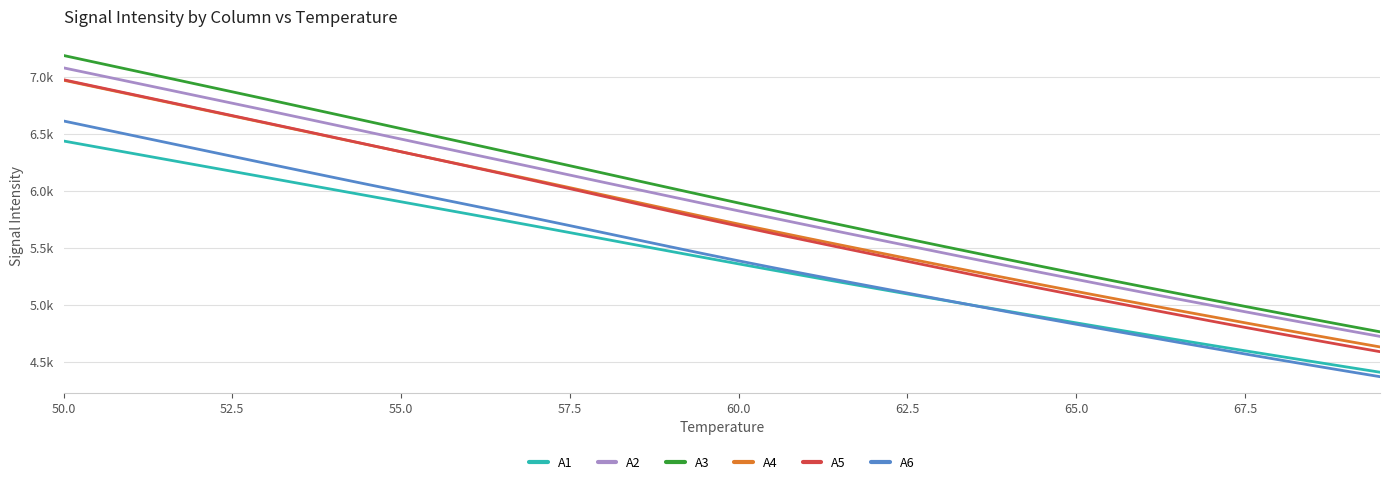

Which series has the largest total across all categories?

A3